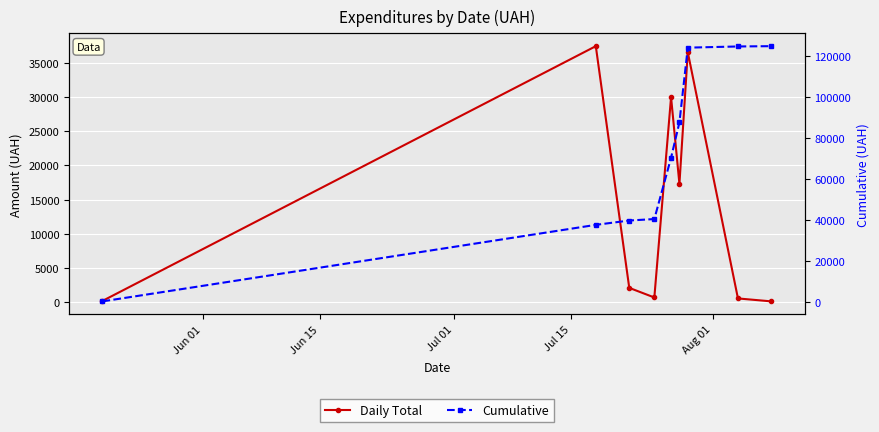

True or false: Cumulative and Daily Total intersect in this chart.

False